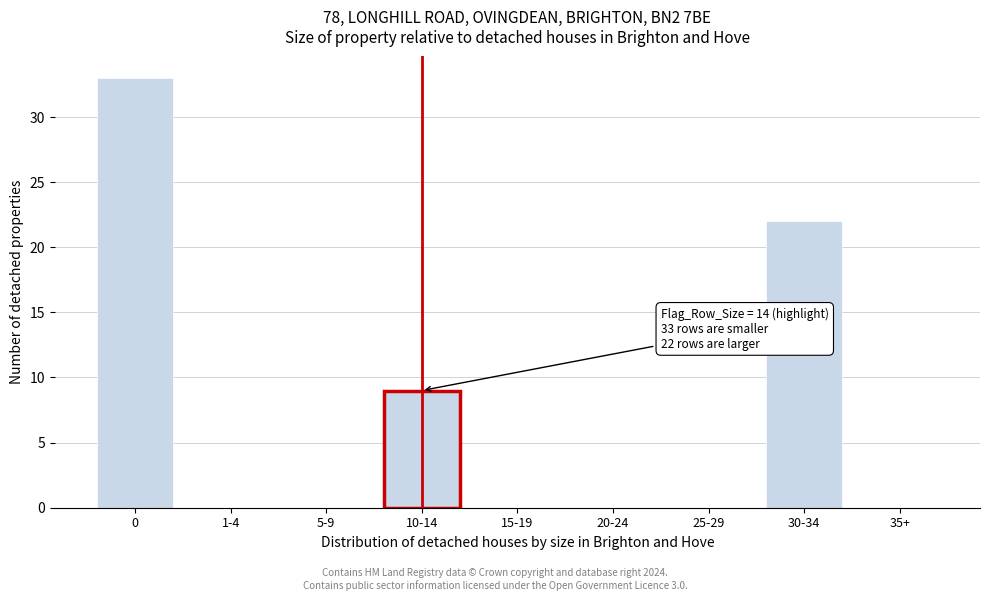

Reading right to left, what are all the values shown in this chart?

35+=0	30-34=22	25-29=0	20-24=0	15-19=0	10-14=9	5-9=0	1-4=0	0=33